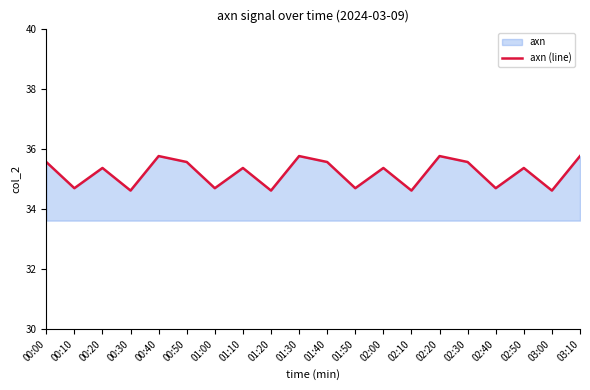

What is the value of the 17th point from the left?

34.7